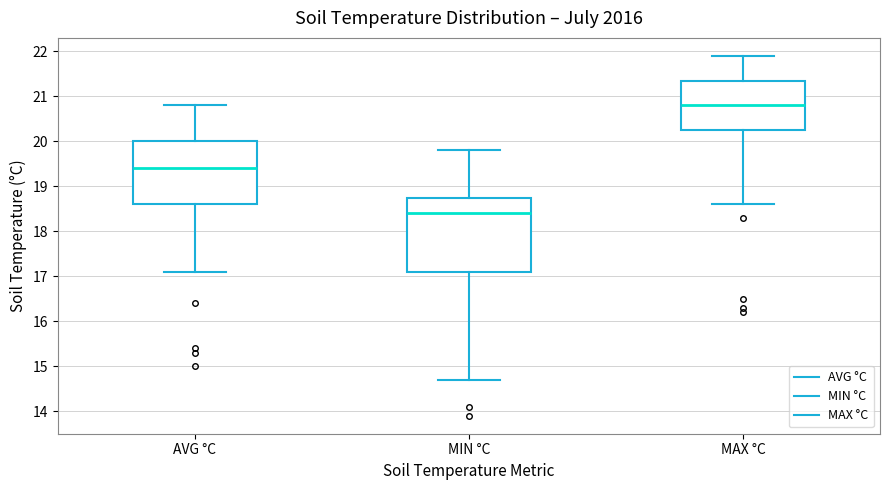

Reading left to right, transcribe this box plot: for each box, give where its median line is, the range the box spans, and where its two whiskers end, as read against the y-axis. The values are not printed on the chart, so give them approximately, as read against the axis.

AVG °C: median 19.4, box 18.6 to 20.0, whiskers 17.1 to 20.8
MIN °C: median 18.4, box 17.1 to 18.8, whiskers 14.7 to 19.8
MAX °C: median 20.8, box 20.3 to 21.4, whiskers 18.6 to 21.9